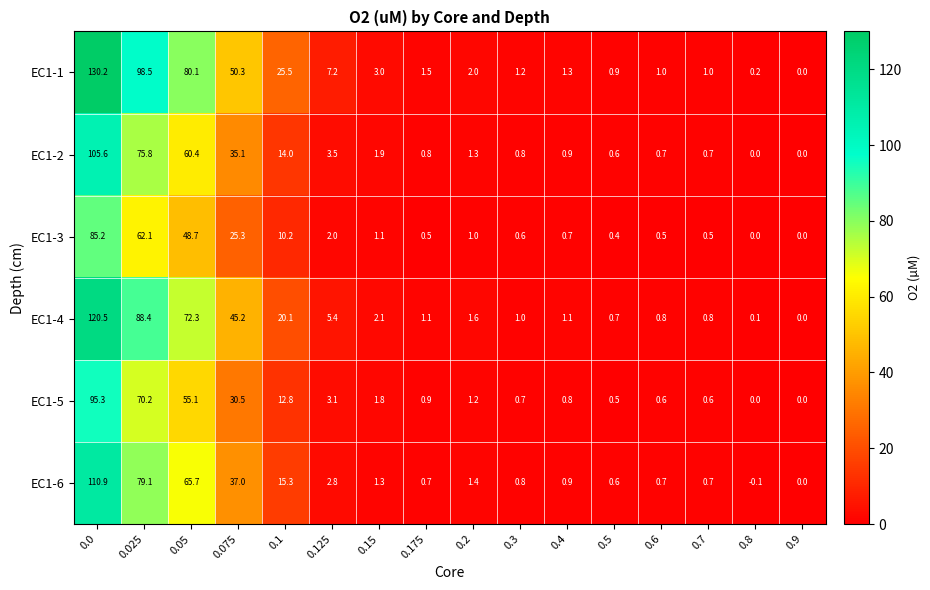

The value of EC1-1 at 0.05 is 80.1. True or false?

True